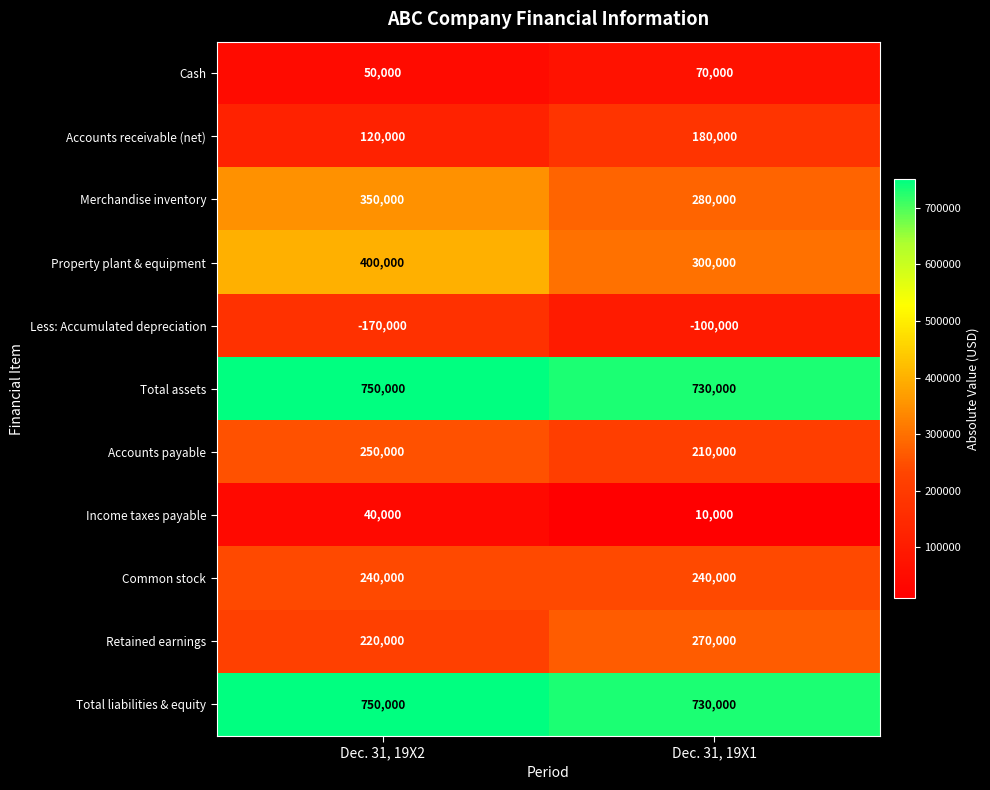

What is the total value across all series at Dec. 31, 19X1?

2920000